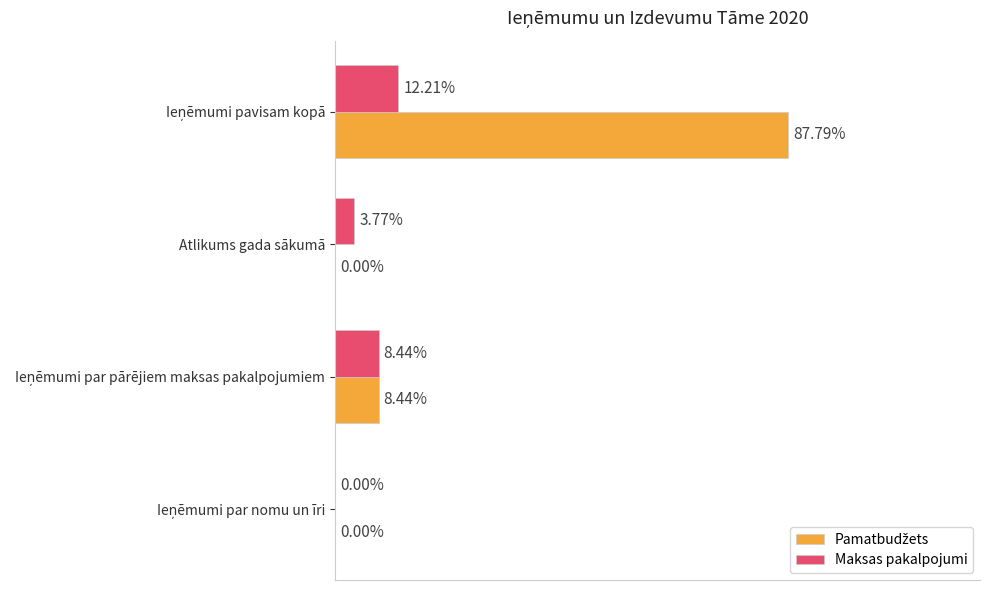

Which series has the largest total across all categories?

Pamatbudžets